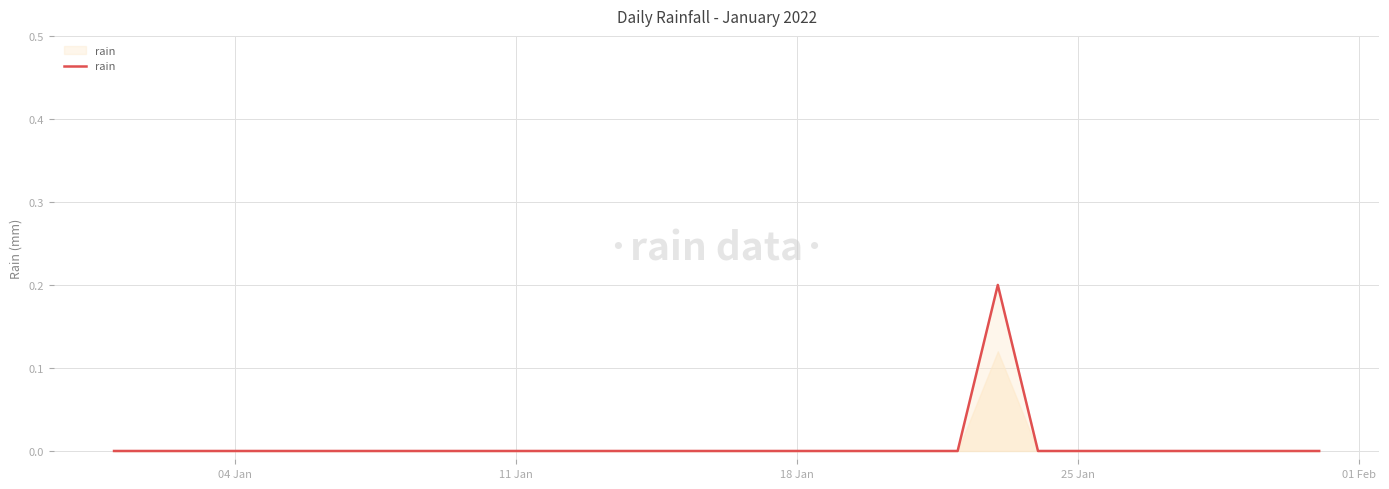

Is it true that the value at 11 Jan is 0.0?

True